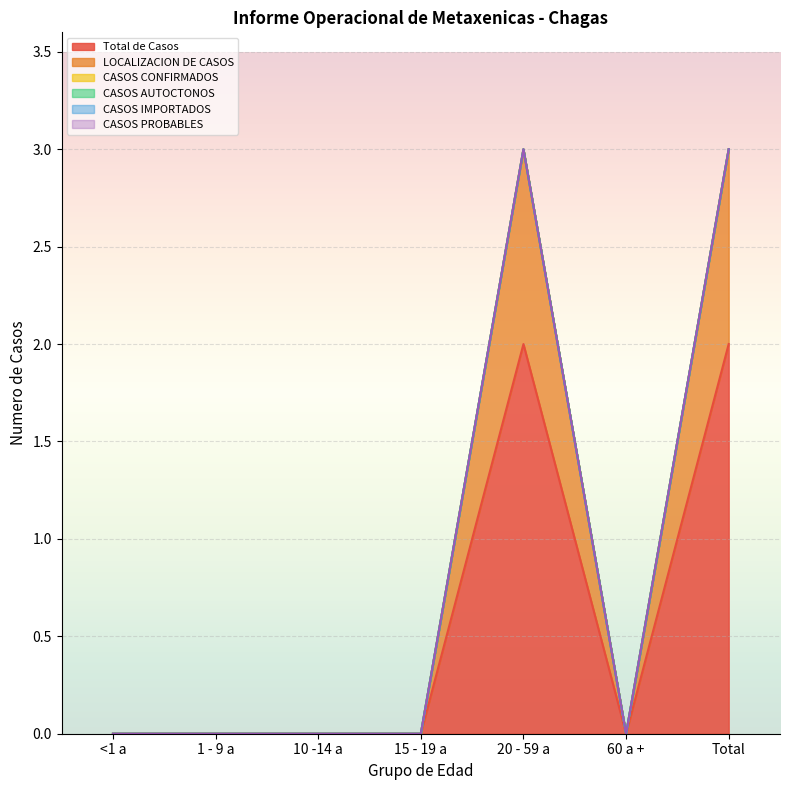

Is it true that Total de Casos equals -1 at 10 -14 a?

False